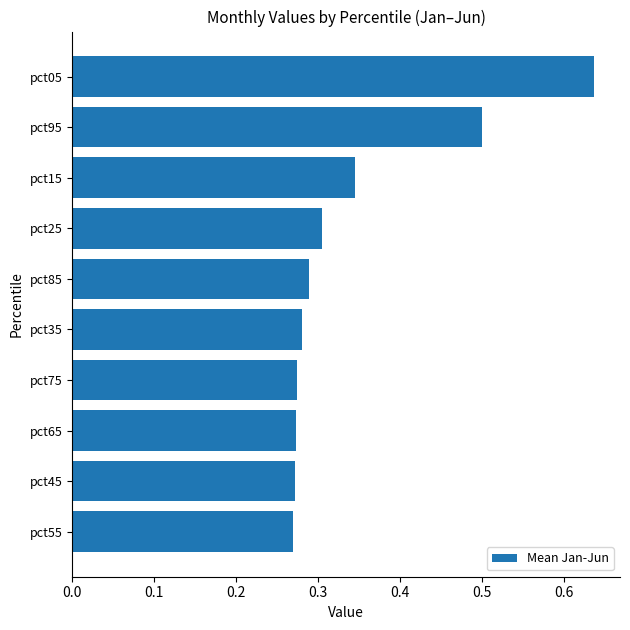

Which label corresponds to the largest value in the chart?

pct05